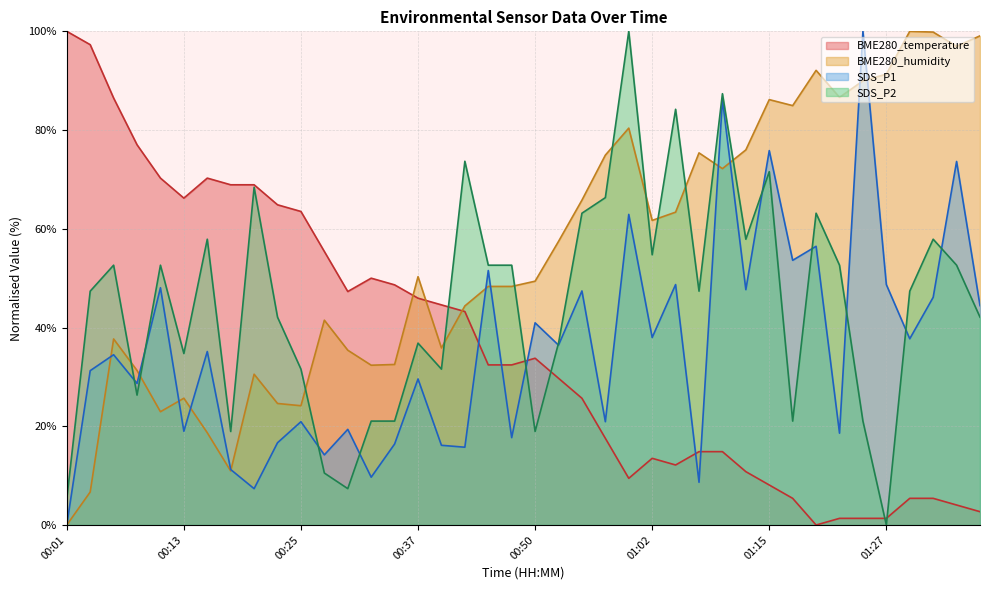

In SDS_P1, how many points are lower than both neighbors (excluding endpoints)?

15